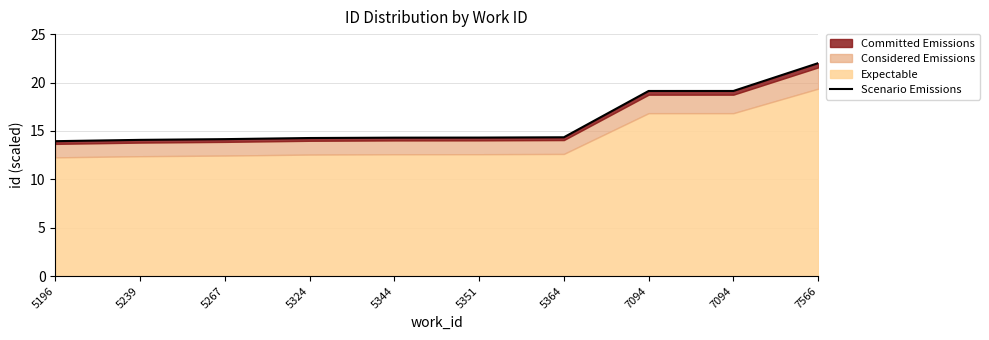

What is the sum of the values at 5239 and 7566?

36.1